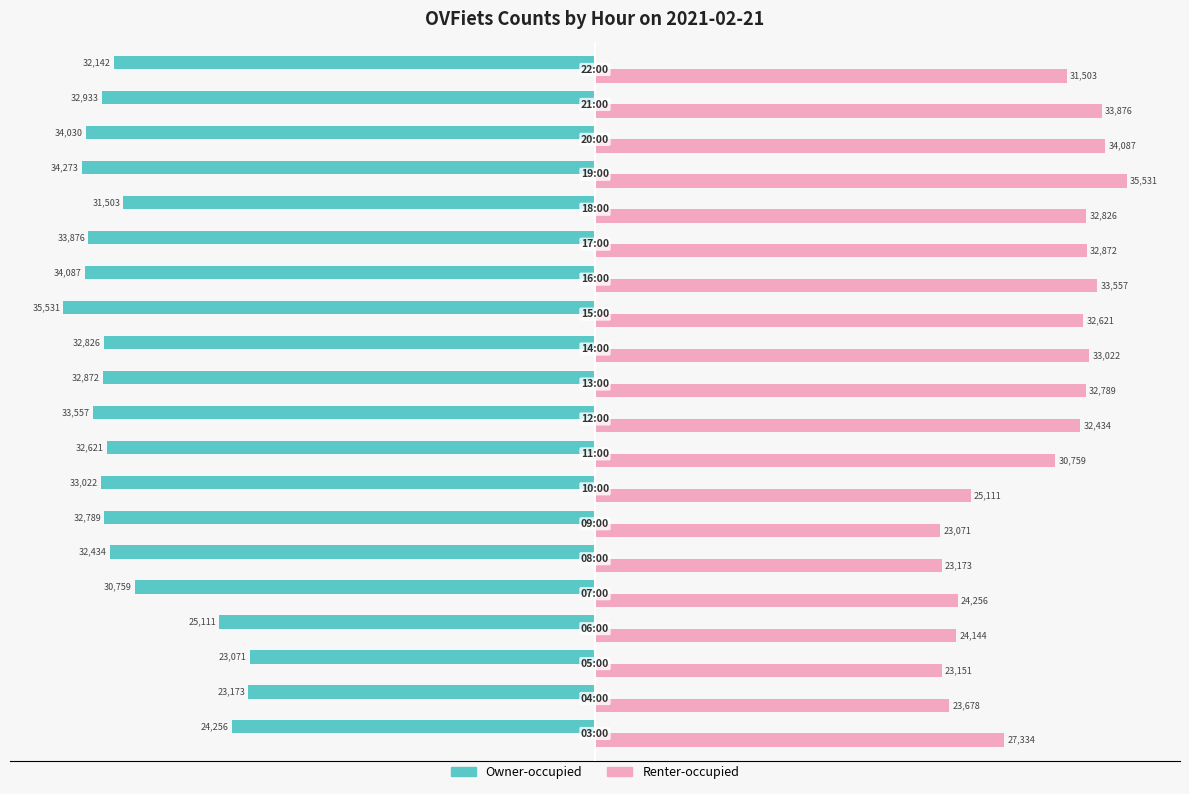

What is the minimum value for Renter-occupied?

23071